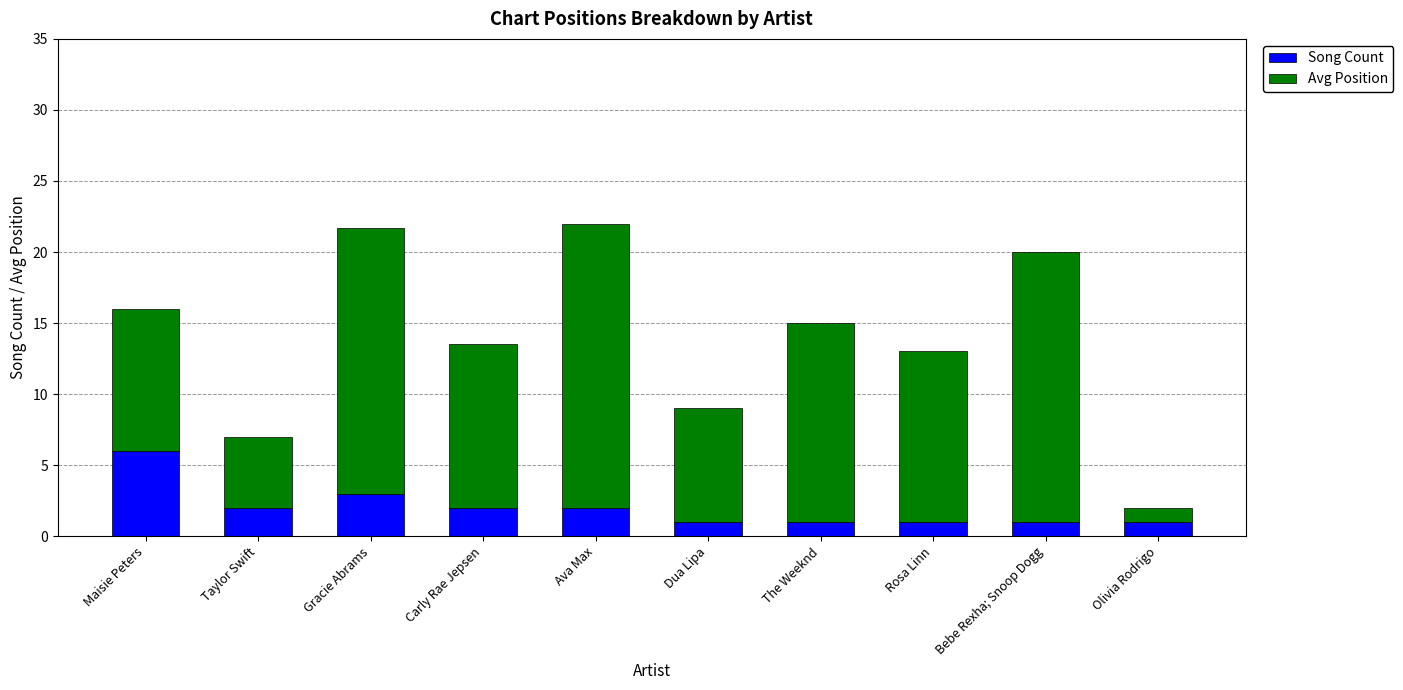

Does the chart contain any negative values?

No